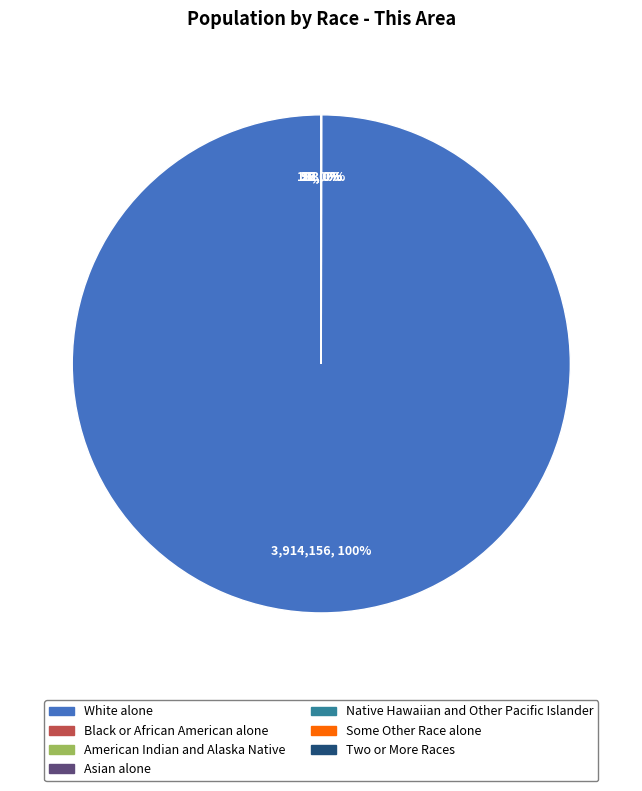

How much of the chart is everything except Asian alone?

100.0%